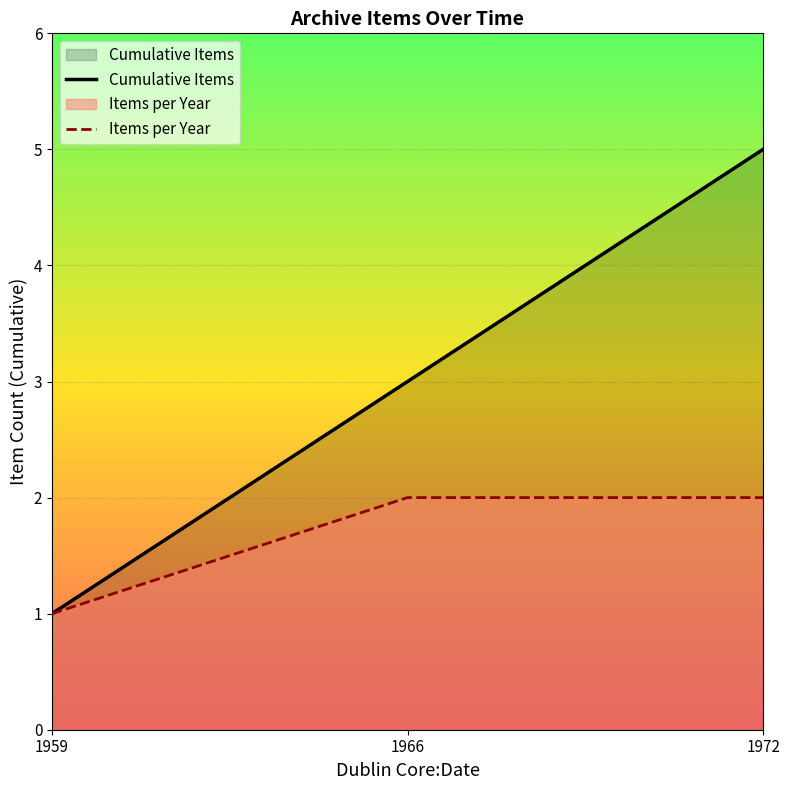

At which label does Cumulative Items first exceed 3?

1972